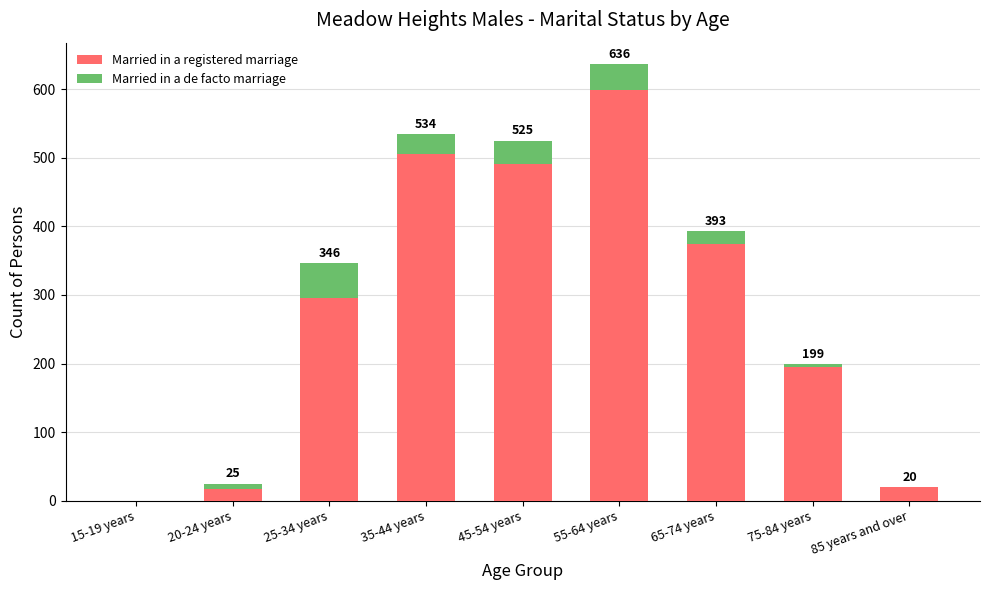

Is it true that Married in a registered marriage equals 67 at 25-34 years?

False